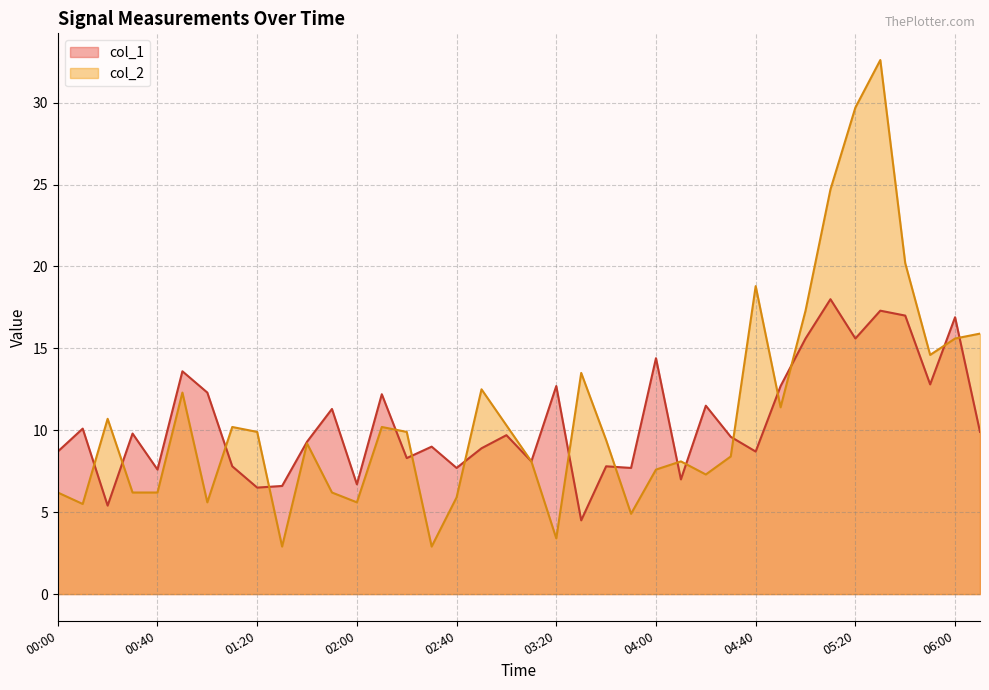

List the labels in order of col_2 value, largest first.

05:30, 05:20, 05:10, 05:40, 04:40, 05:00, 06:10, 06:00, 05:50, 03:30, 02:50, 00:50, 04:50, 00:20, 03:00, 01:10, 02:10, 01:20, 02:20, 03:40, 01:40, 04:30, 03:10, 04:10, 04:00, 04:20, 00:00, 00:30, 00:40, 01:50, 02:40, 01:00, 02:00, 00:10, 03:50, 03:20, 01:30, 02:30